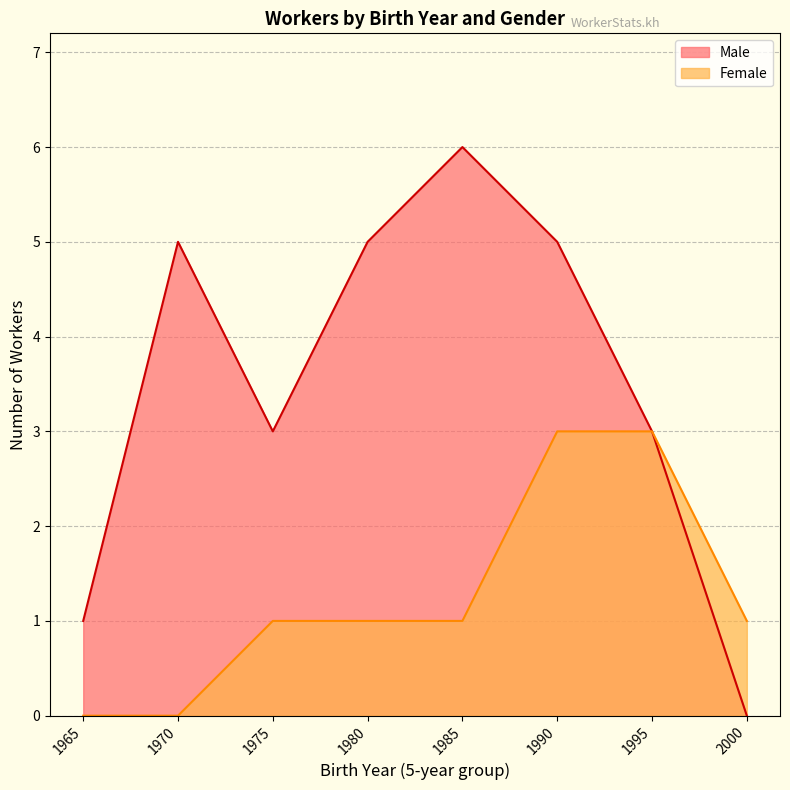

Which label corresponds to the largest value in the chart?

1985